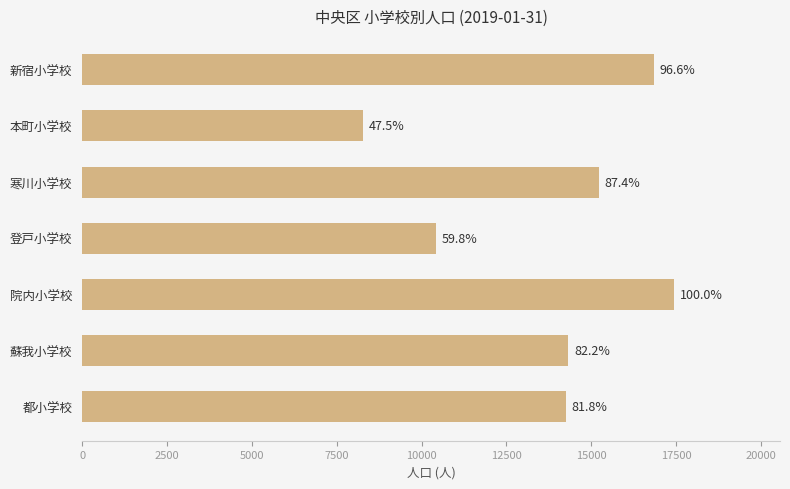

Are the bars horizontal?

Yes